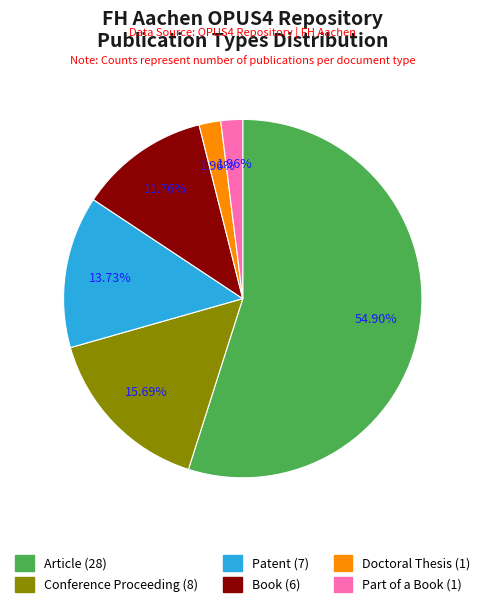

To the nearest percent, what percentage of the pie is Doctoral Thesis?

2%